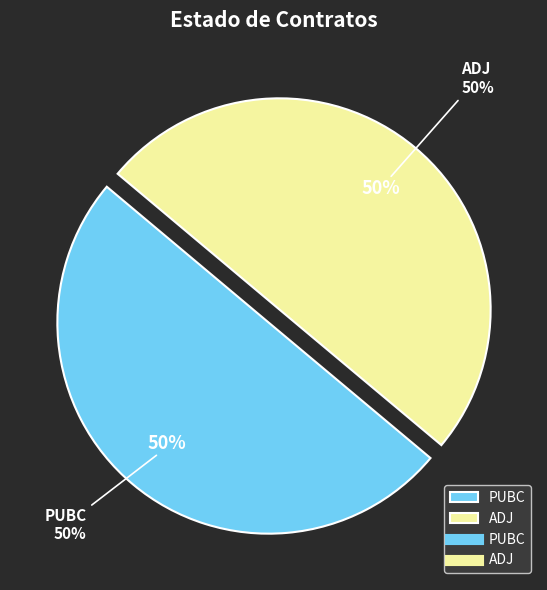

To the nearest percent, what percentage of the pie is PUBC?

50%